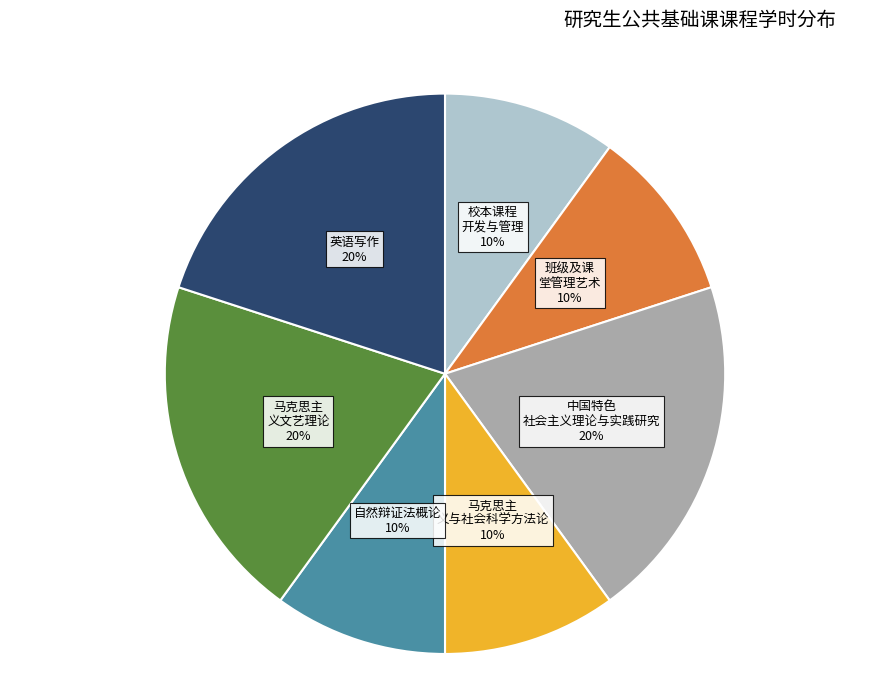

Count the number of slices in the pie.

7